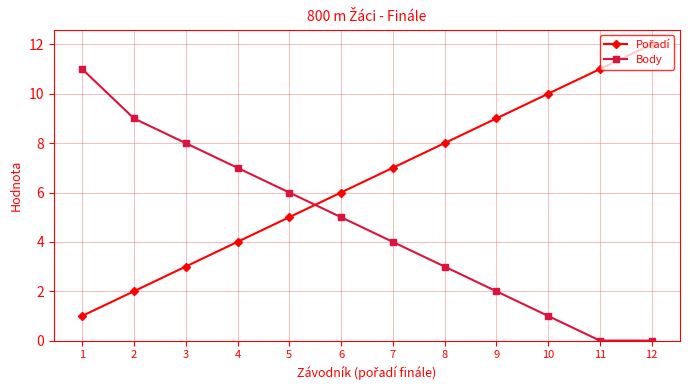

How many distinct data groups are displayed?

2